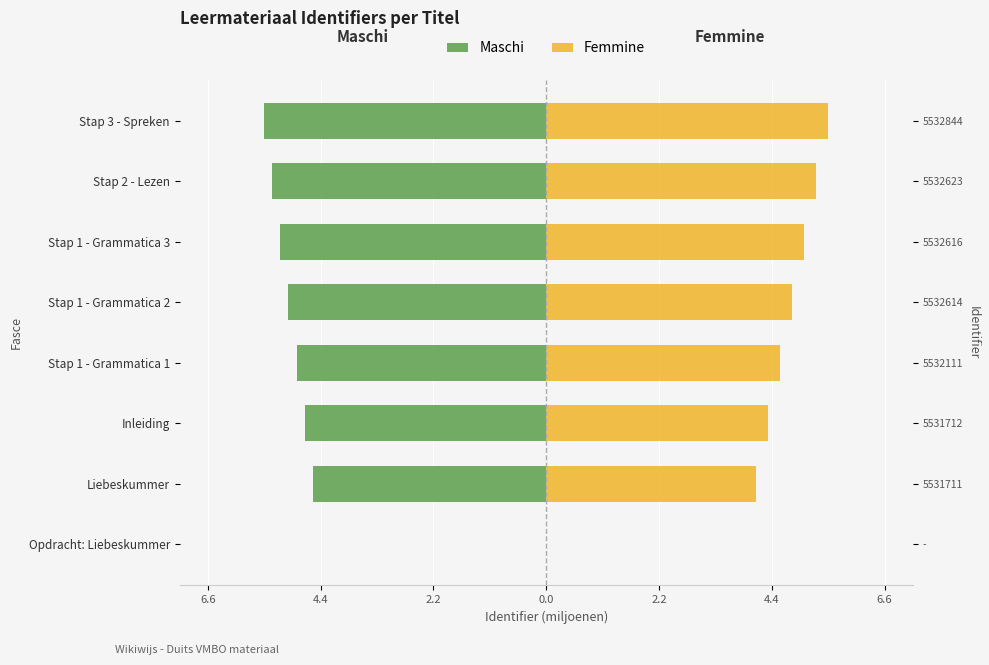

What is the smallest value displayed?

-5.5